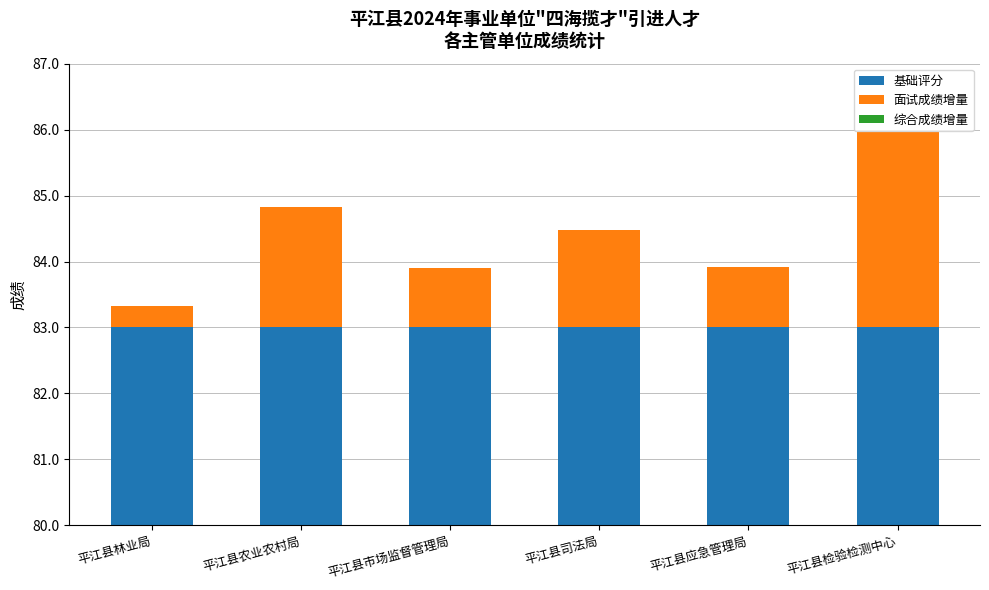

What is the sum of all 基础评分 values?

498.0